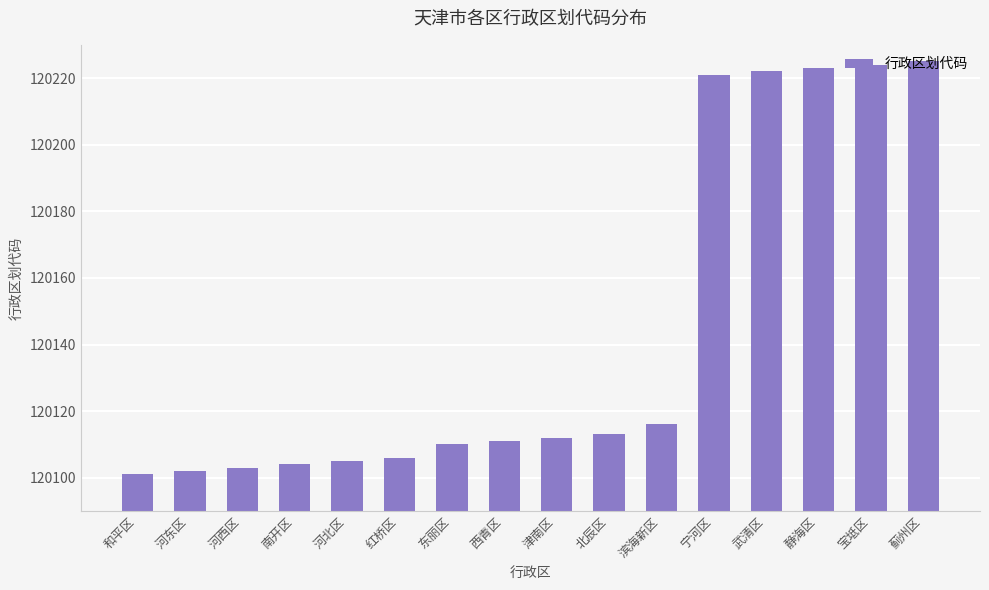

The value at 东丽区 is 120110. True or false?

True